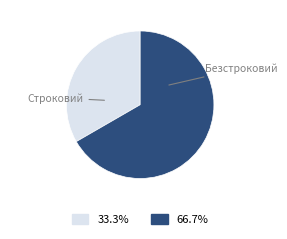

What is the ratio of the value at Строковий to the value at Безстроковий?

0.5